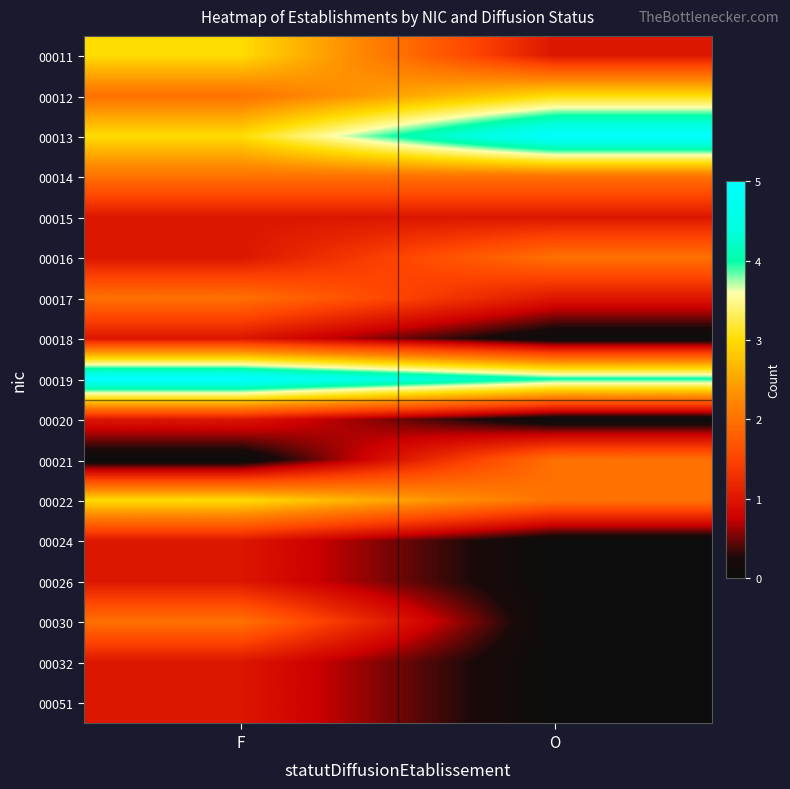

Reading left to right, transcribe all the data shown in this chart.

00011: F=3	O=1
00012: F=2	O=3
00013: F=3	O=5
00014: F=2	O=2
00015: F=1	O=1
00016: F=1	O=2
00017: F=2	O=1
00018: F=1	O=0
00019: F=5	O=4
00020: F=1	O=0
00021: F=0	O=2
00022: F=3	O=2
00024: F=1	O=0
00026: F=1	O=0
00030: F=2	O=0
00032: F=1	O=0
00051: F=1	O=0